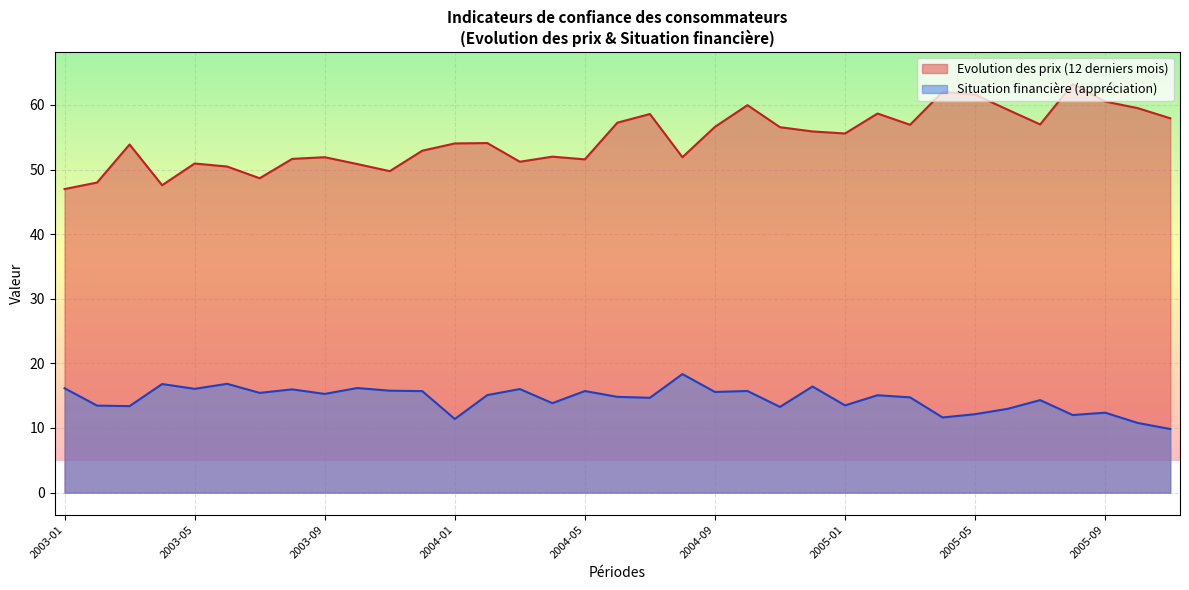

What is the minimum value for Evolution des prix (12 derniers mois)?

47.0